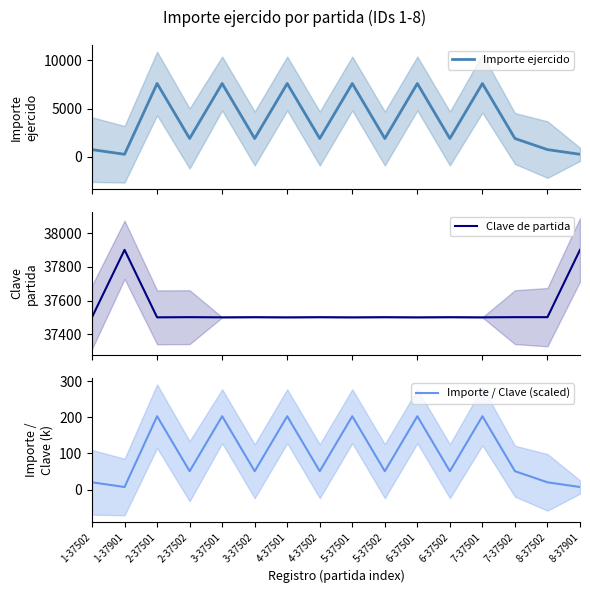

Rank the categories by Importe / Clave (scaled) value from lowest to highest.

1-37901, 8-37901, 1-37502, 8-37502, 2-37502, 3-37502, 4-37502, 5-37502, 6-37502, 7-37502, 2-37501, 3-37501, 4-37501, 5-37501, 6-37501, 7-37501